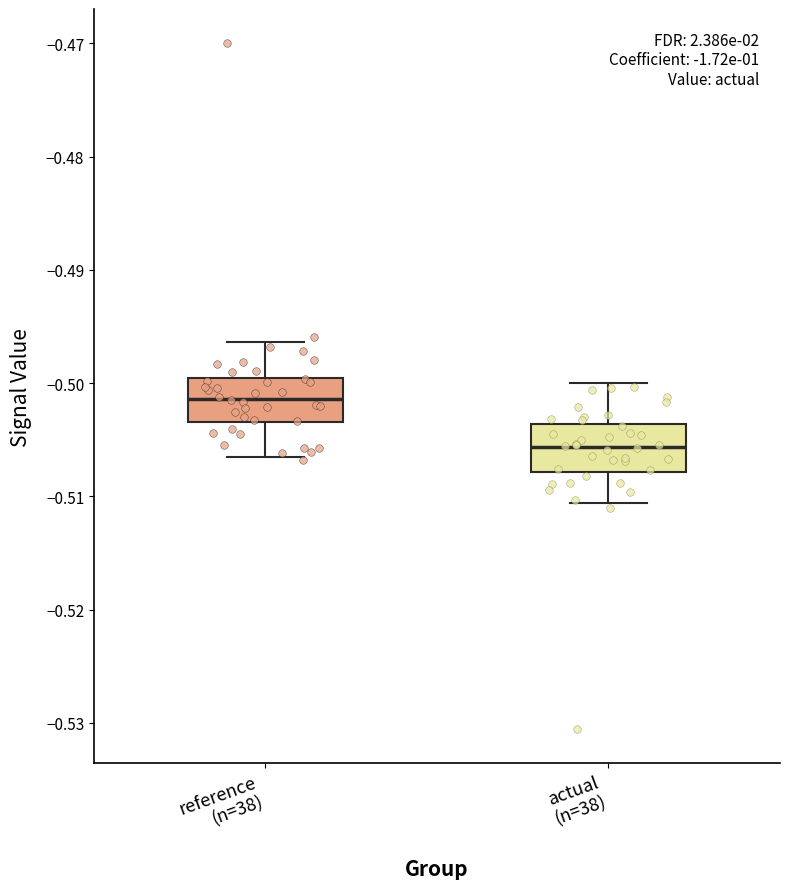

Which box's median line is the lowest?

actual (n=38)